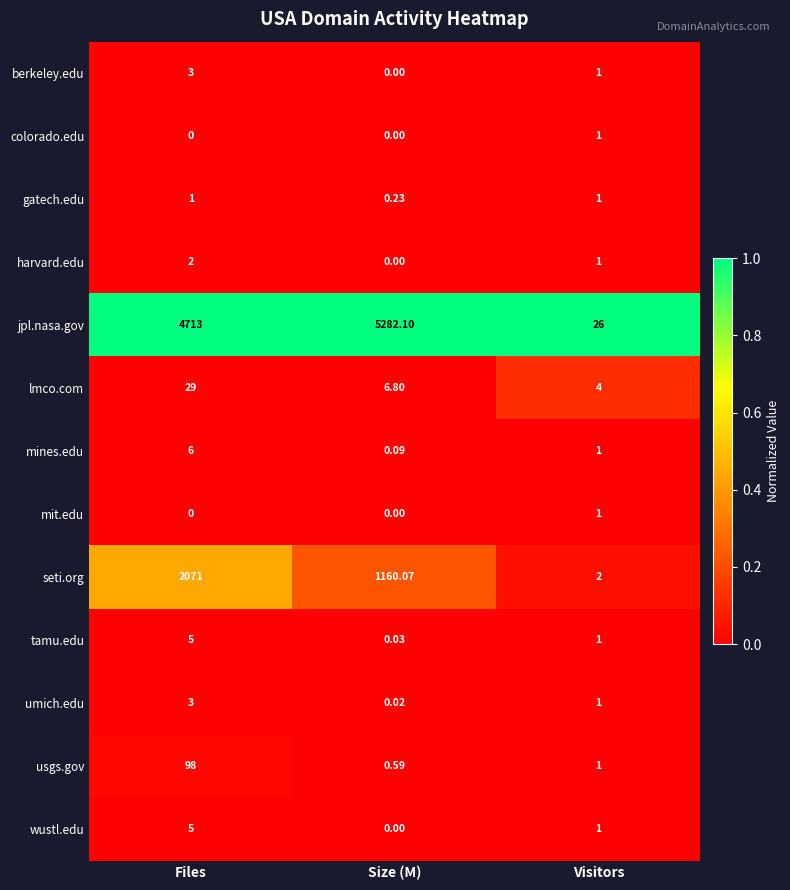

At which category does the chart reach its peak across all series?

Size (M)